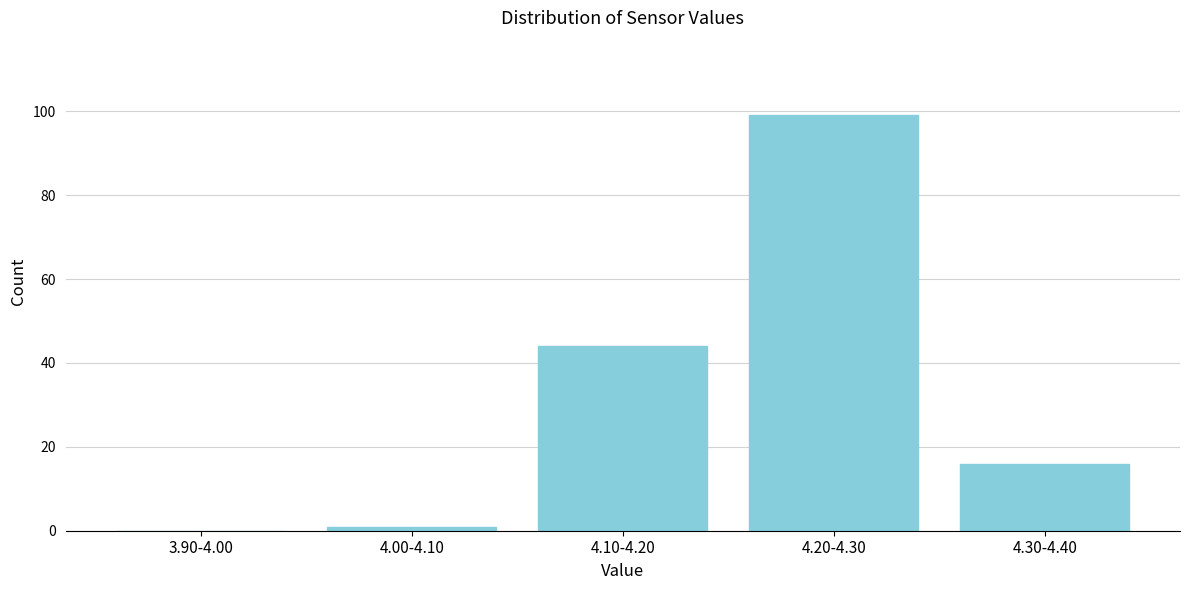

Reading right to left, what are all the values shown in this chart?

4.30-4.40=16	4.20-4.30=99	4.10-4.20=44	4.00-4.10=1	3.90-4.00=0